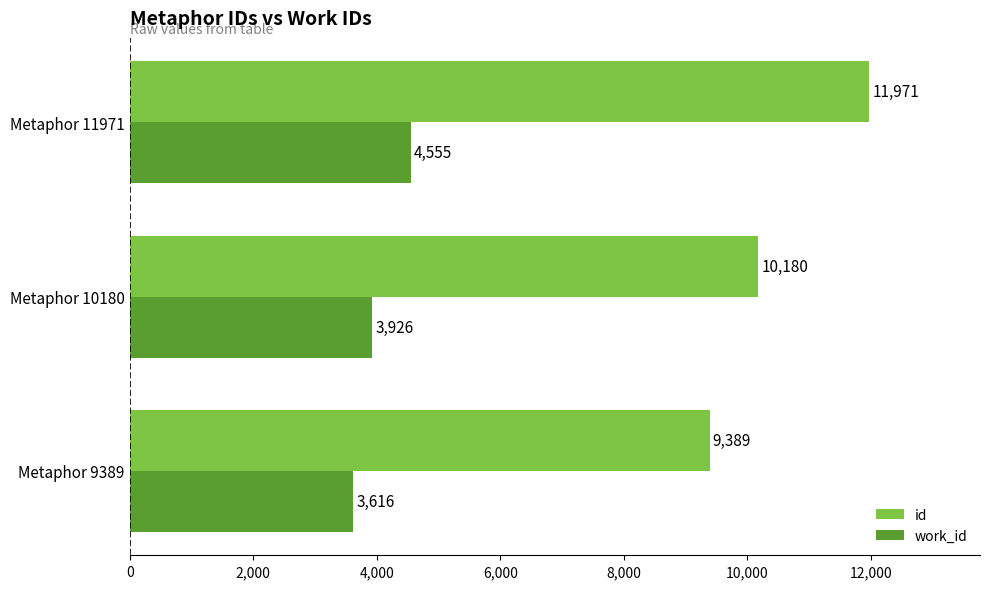

At which category is the sum across all series the highest?

Metaphor 11971